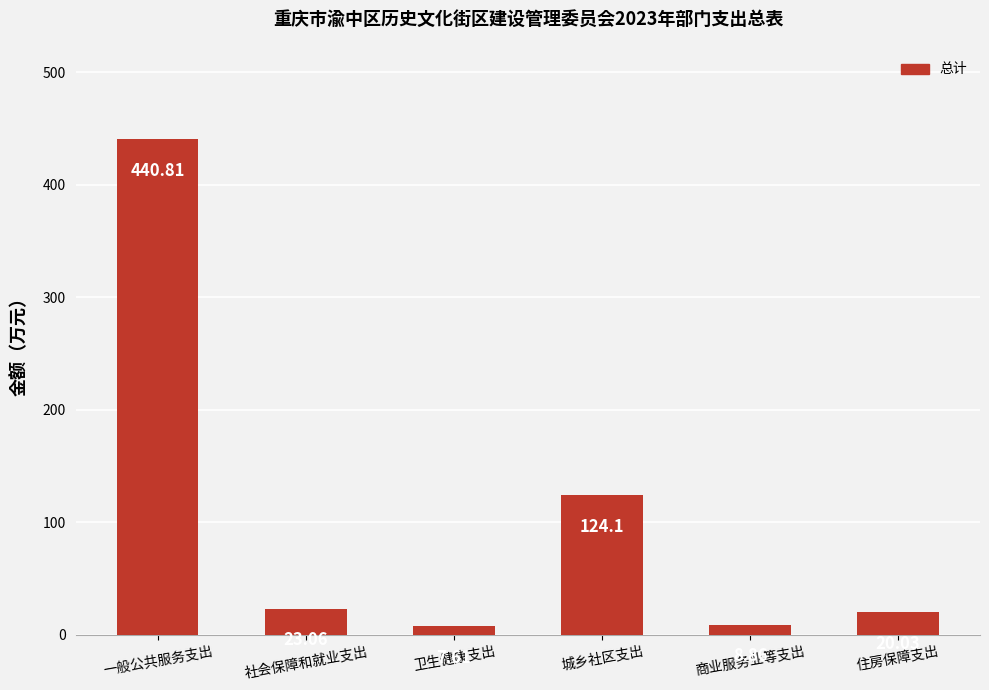

Reading left to right, extract all data points from this chart.

一般公共服务支出=440.8	社会保障和就业支出=23.1	卫生健康支出=7.6	城乡社区支出=124.1	商业服务业等支出=8.9	住房保障支出=20.0